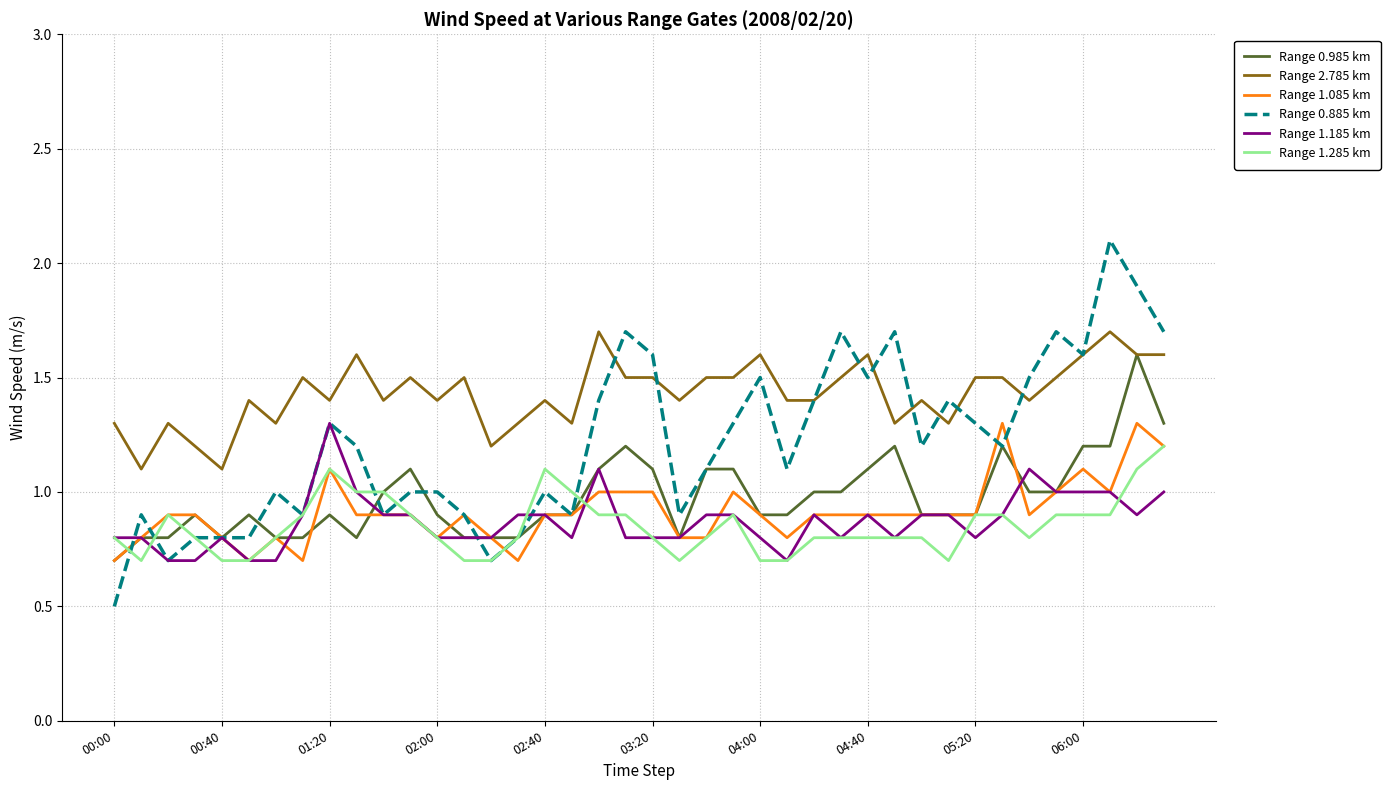

Which series has the widest spread of values?

Range 0.885 km